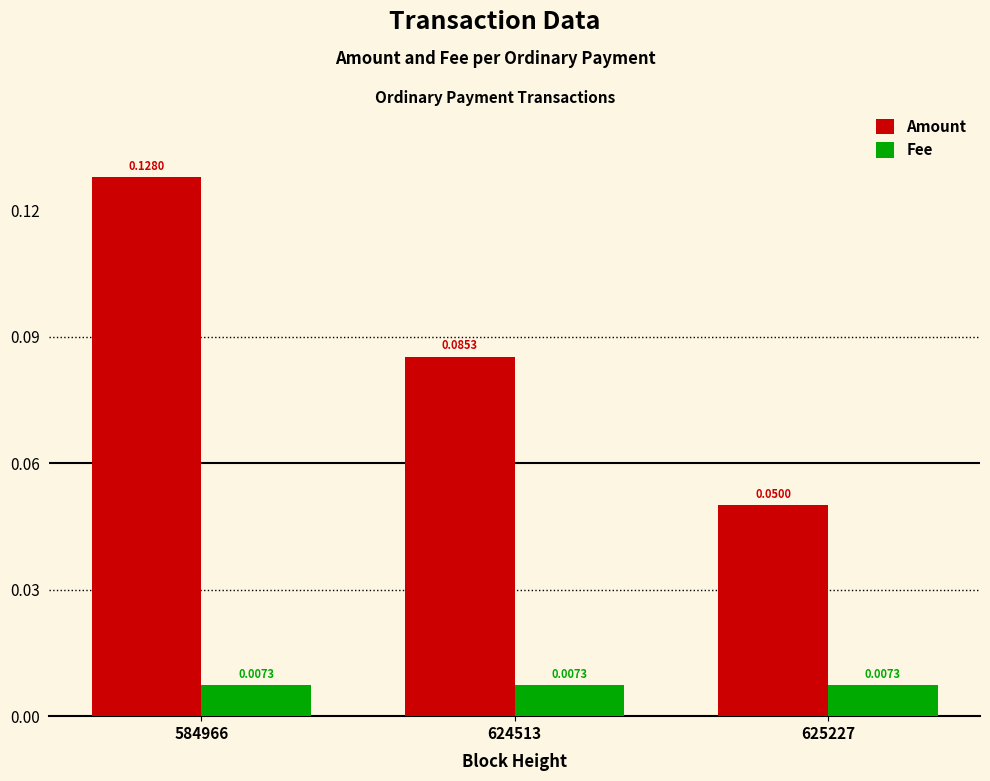

Which series has the largest total across all categories?

Amount